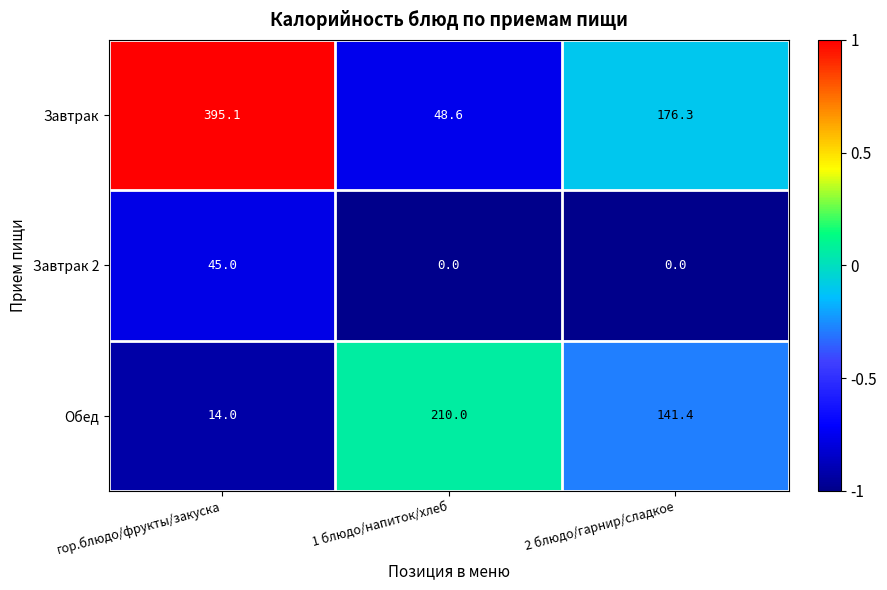

At which category is the sum across all series the highest?

гор.блюдо/фрукты/закуска